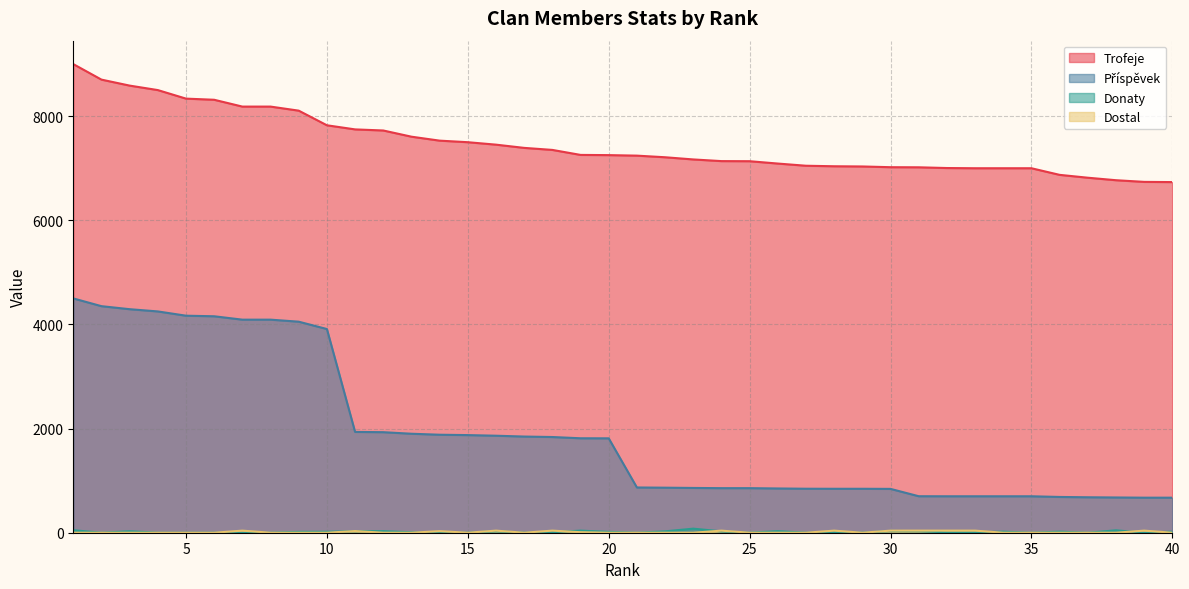

At how many categories does at least one series exceed 6225?

40